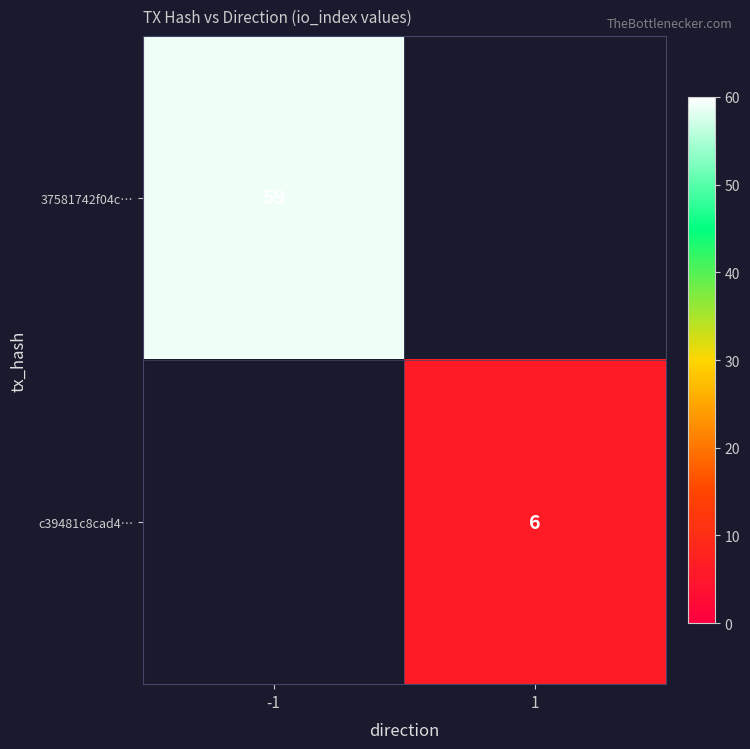

True or false: c39481c8cad4… has a value of 6 at 1.

True